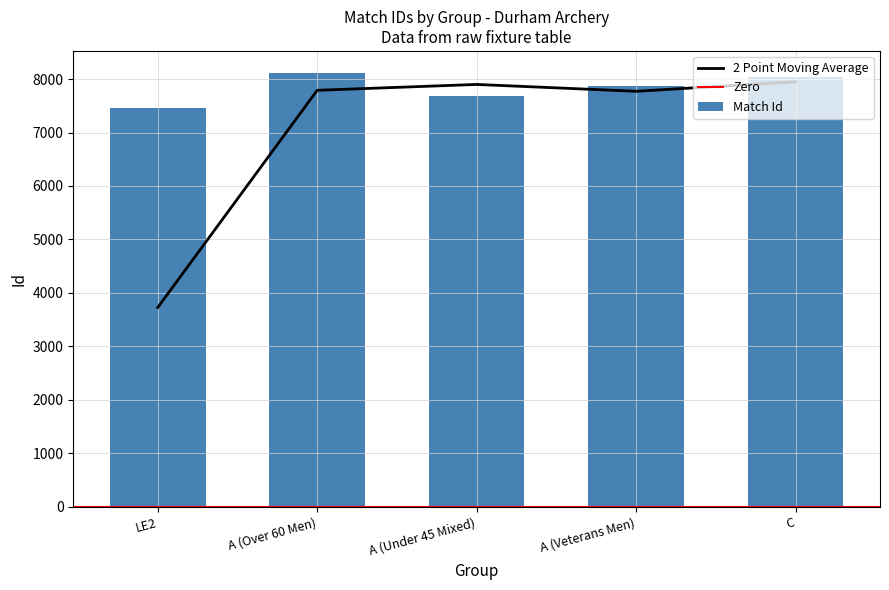

Is it true that Match Id equals 8034 at C?

True